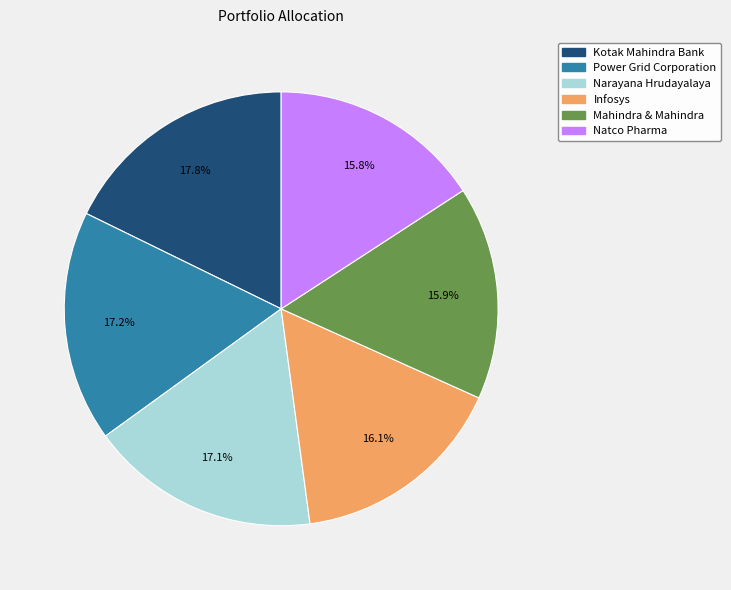

To the nearest percent, what is the difference between the largest and smallest slice percentages?

2%